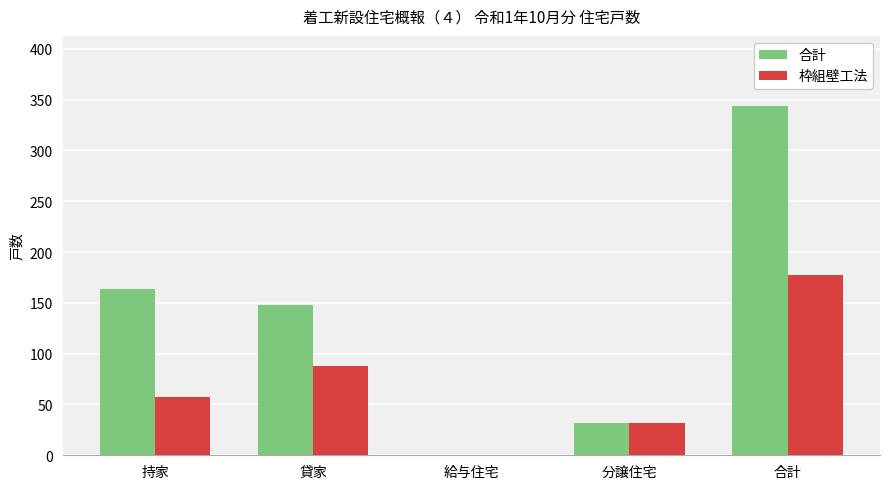

What is the sum of all 枠組壁工法 values?

354